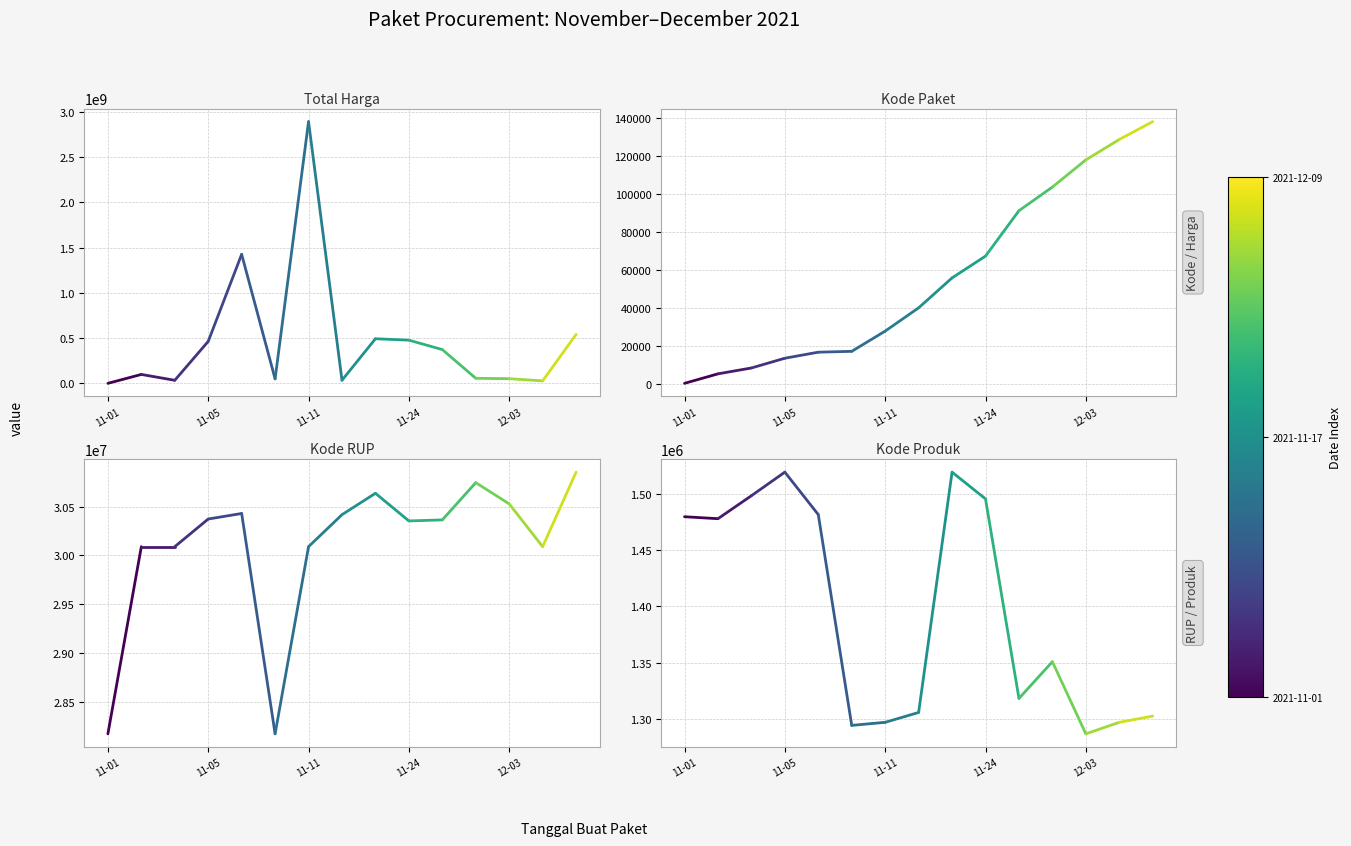

What is the approximate value of Kode RUP at 11-01?

28171087